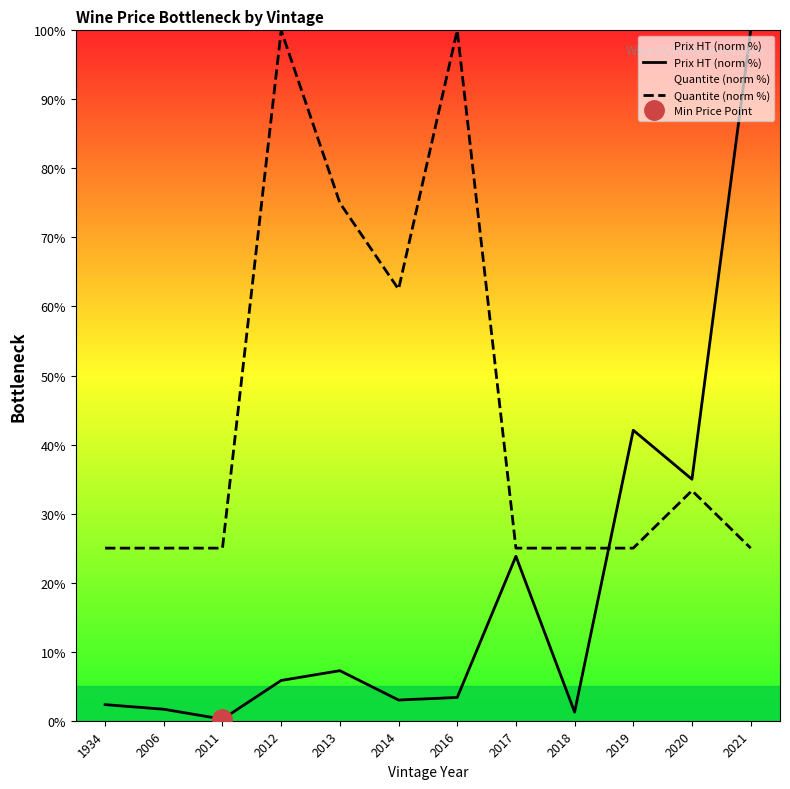

True or false: Prix HT (norm %) has more than 0 points higher than both neighbors.

True